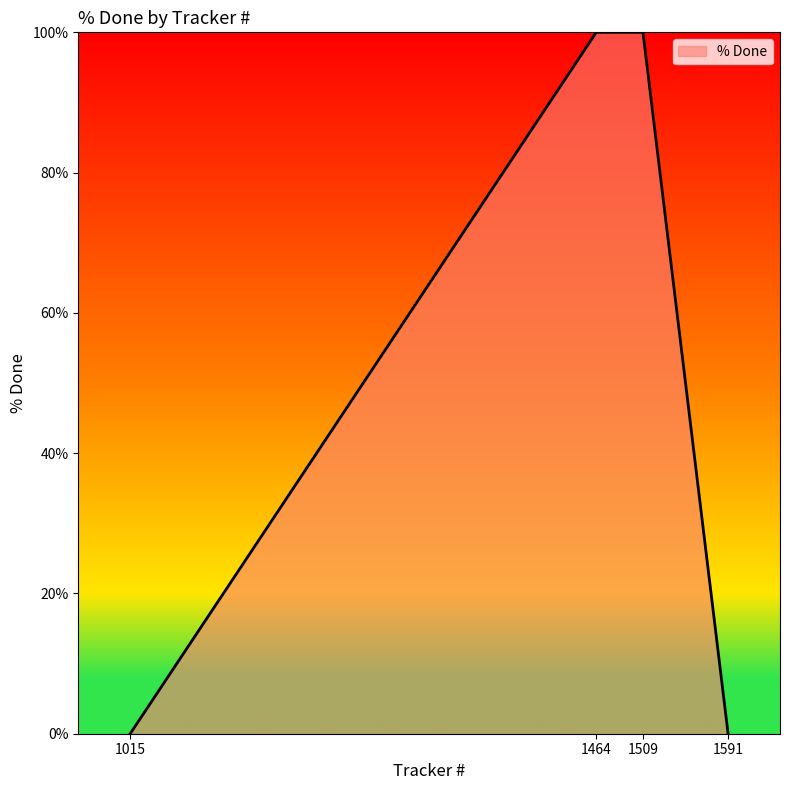

Reading left to right, what are all the values shown in this chart?

0	100	100	0